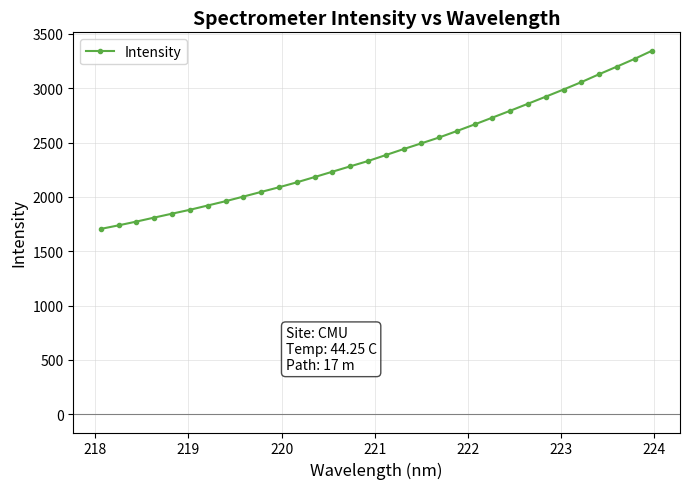

What is the sum of all values?

77374.4